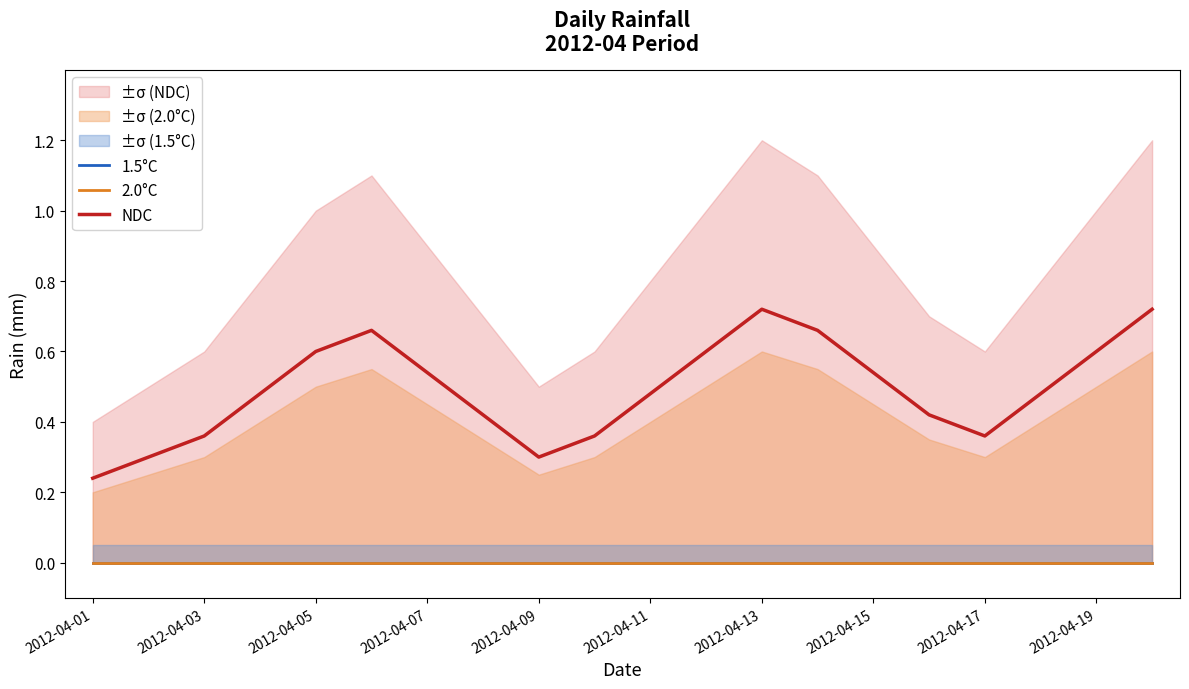

At which label does NDC reach its minimum?

2012-04-01